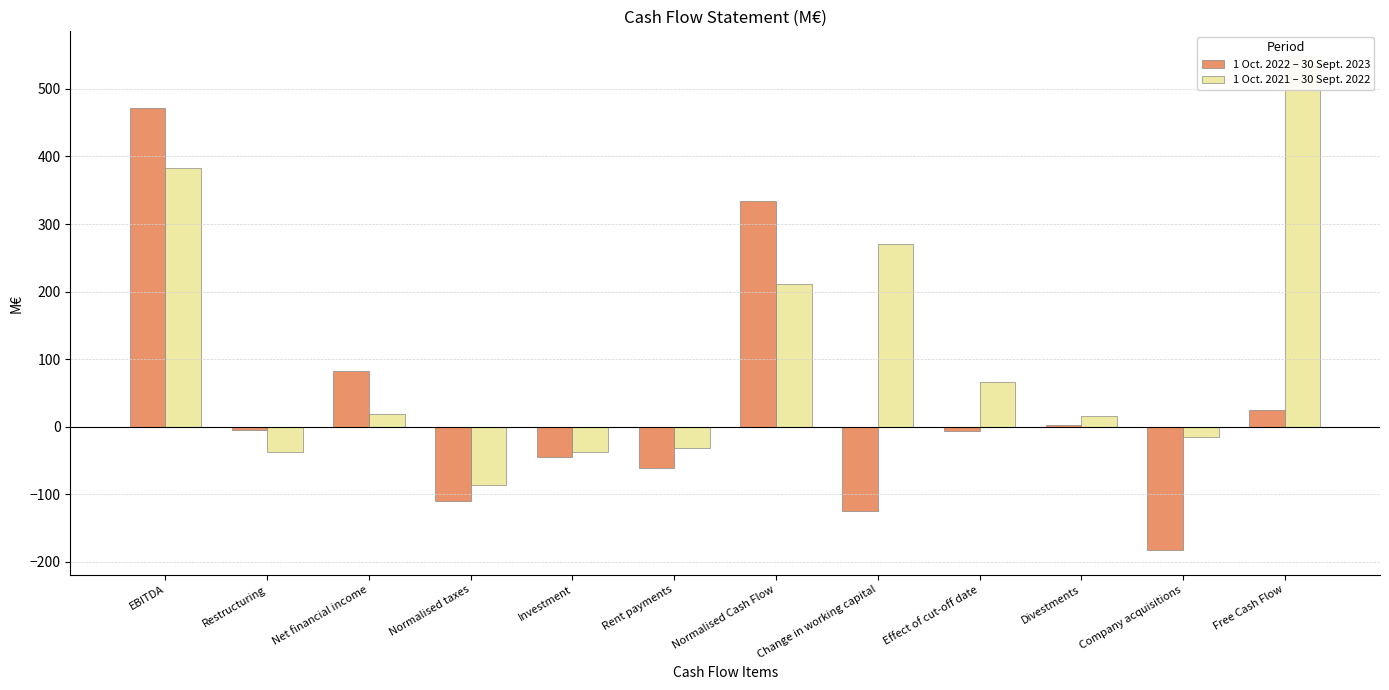

Is it true that 1 Oct. 2021 – 30 Sept. 2022 equals -36.8 at Investment?

True